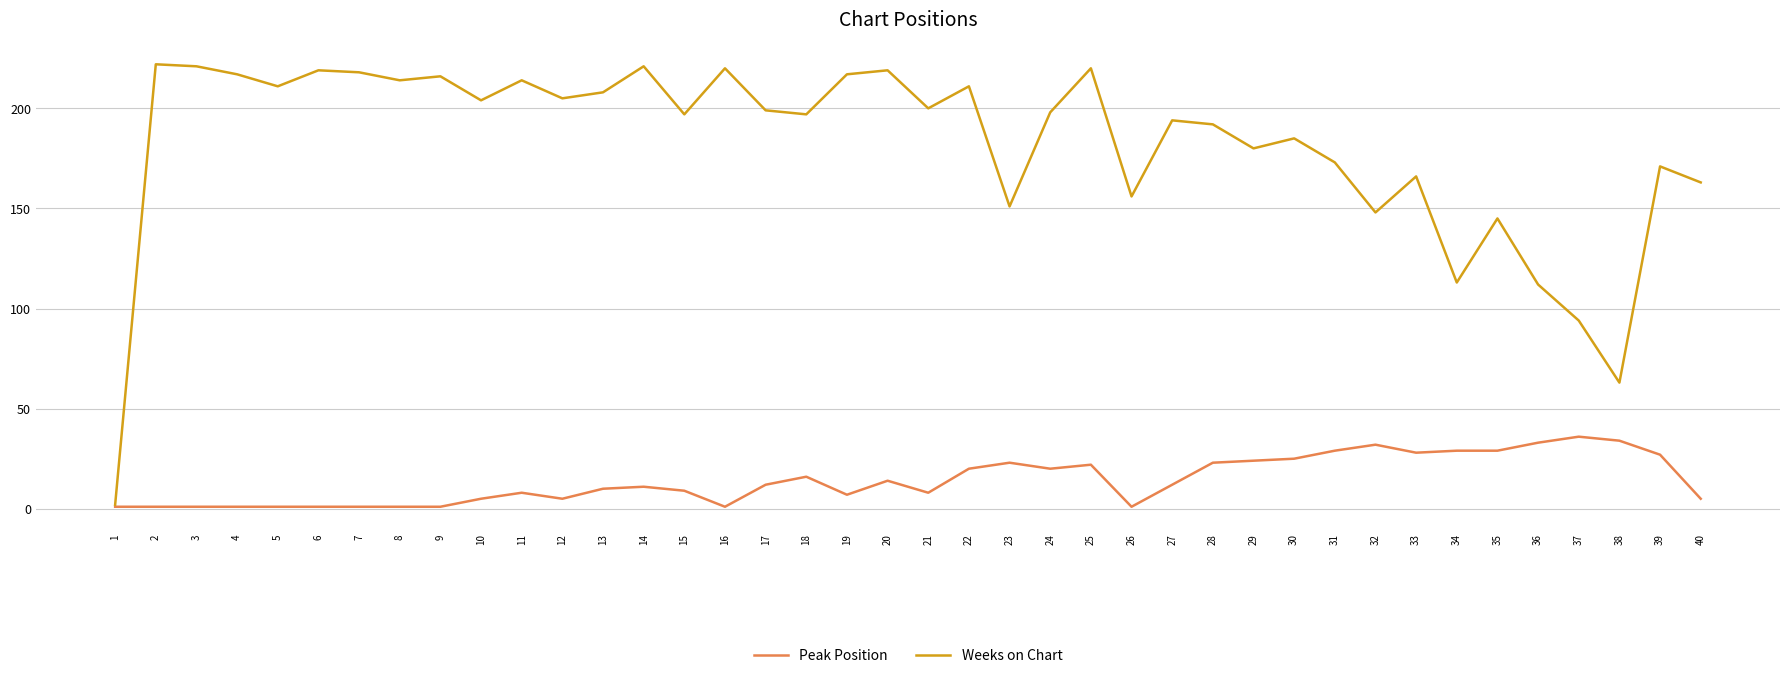

Is it true that Peak Position equals 39 at 31?

False